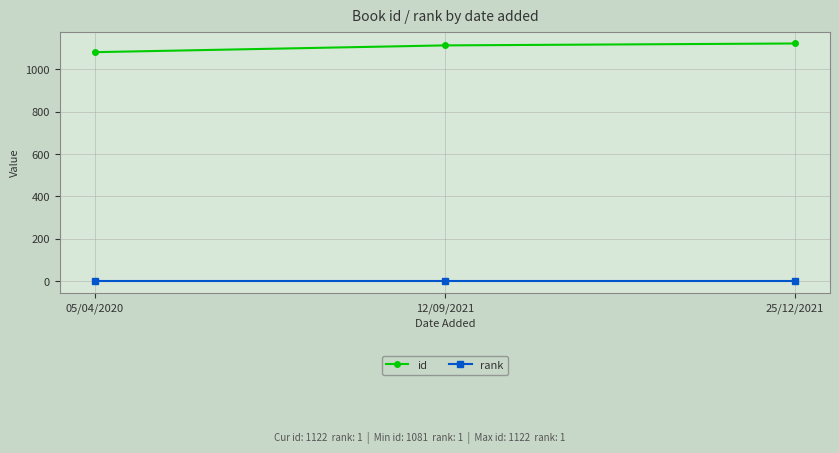

List the series in order of their overall mean, highest first.

id, rank